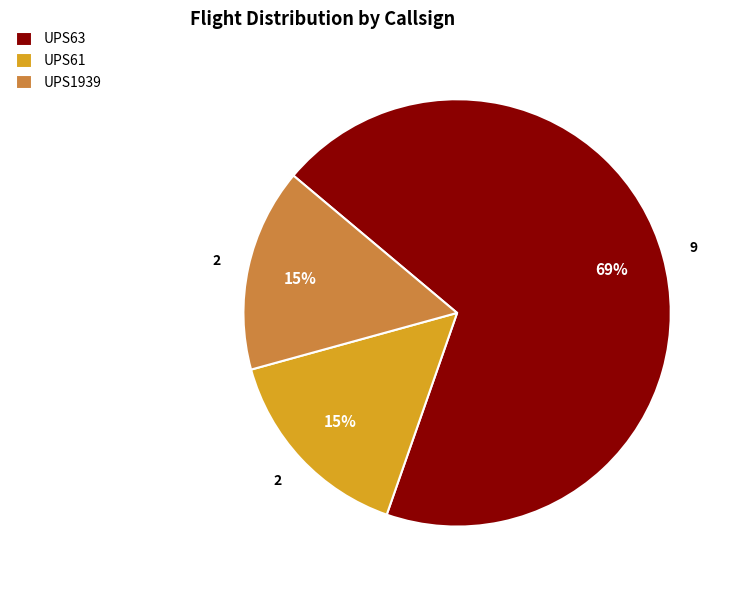

What is the ratio of the value at UPS61 to the value at UPS63?

0.2